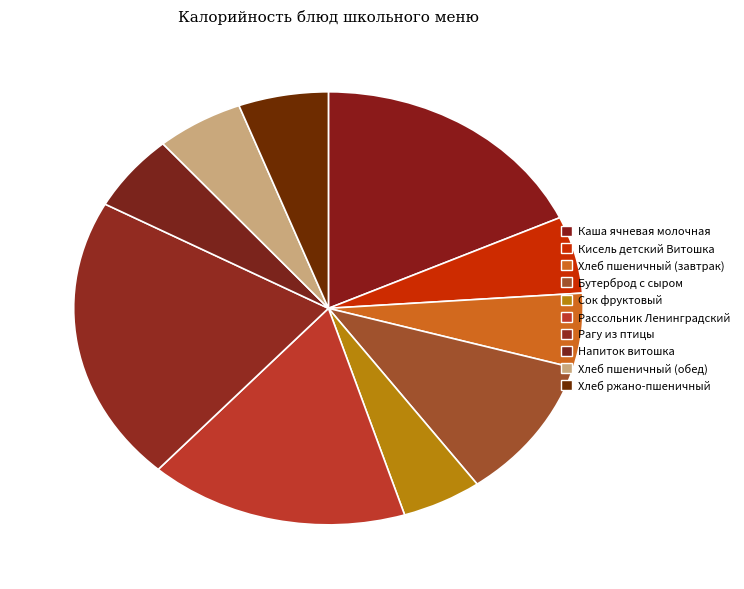

Does Напиток витошка represent more than half of the total?

No